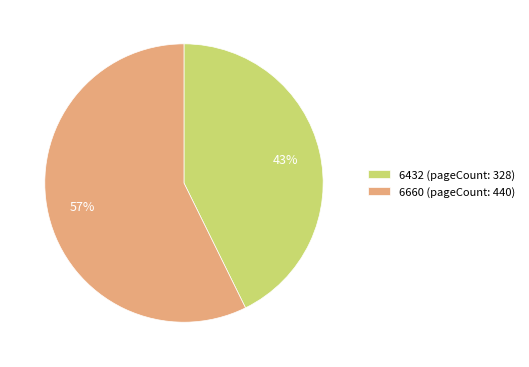

Which slice is the smallest?

6432